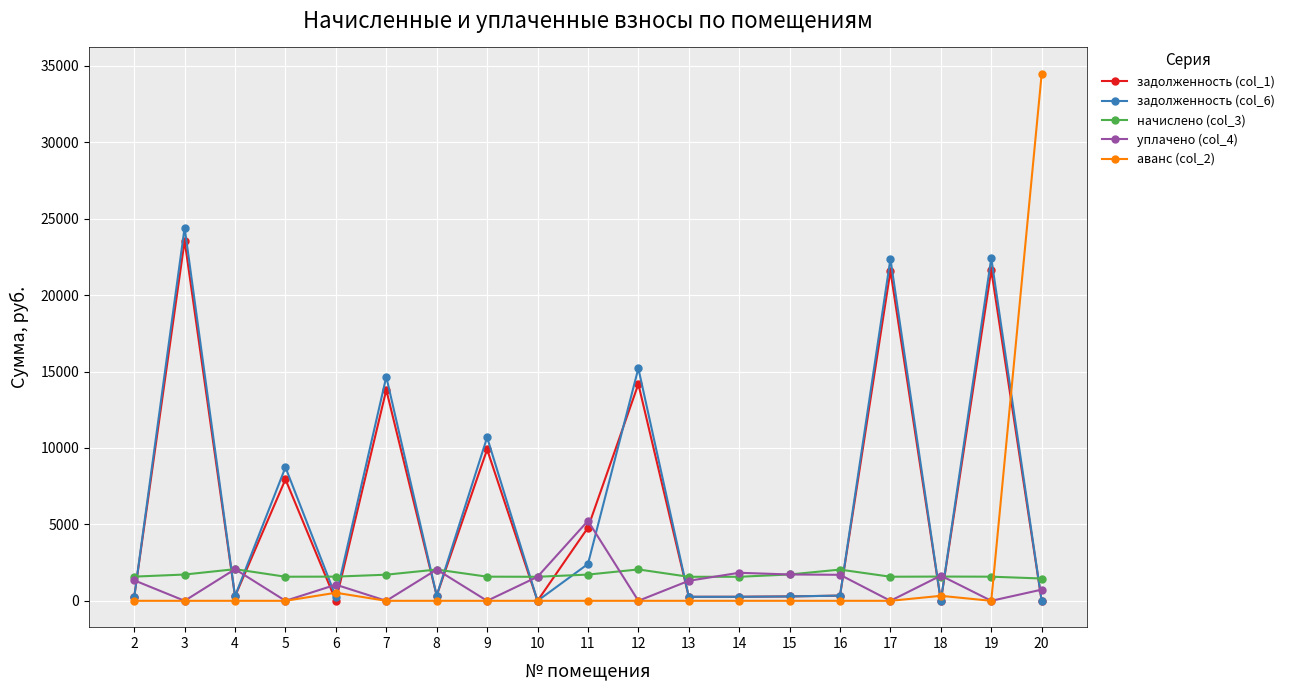

Is the value of задолженность (col_1) at 11 greater than the value of начислено (col_3) at 18?

Yes